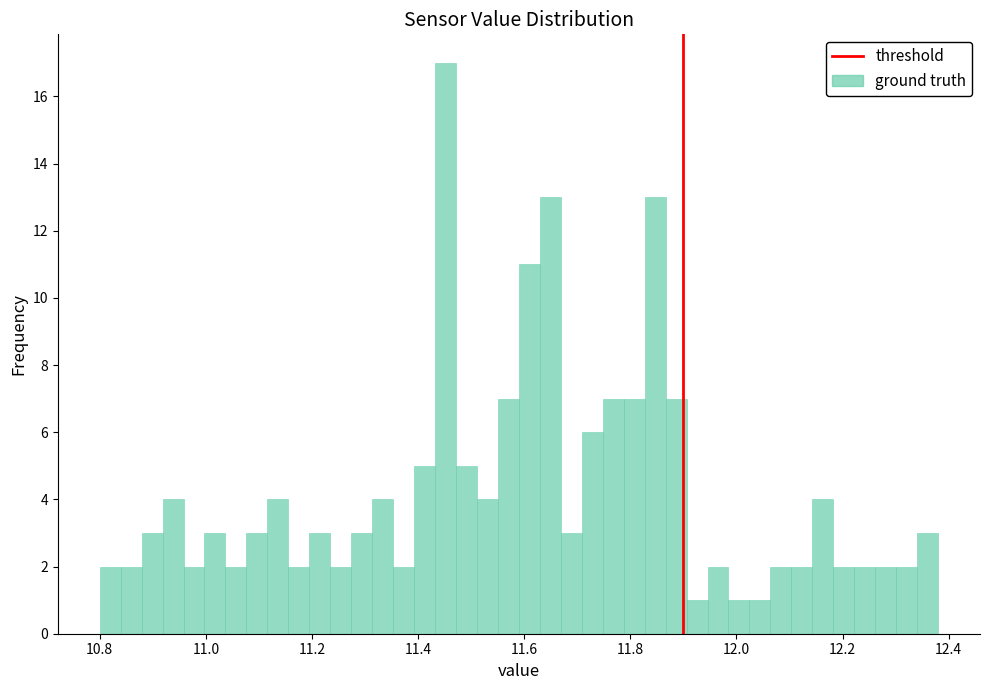

Around what value on the x-axis is the tallest bar? Give the approximate position of its centre, as read against the axis.

11.46